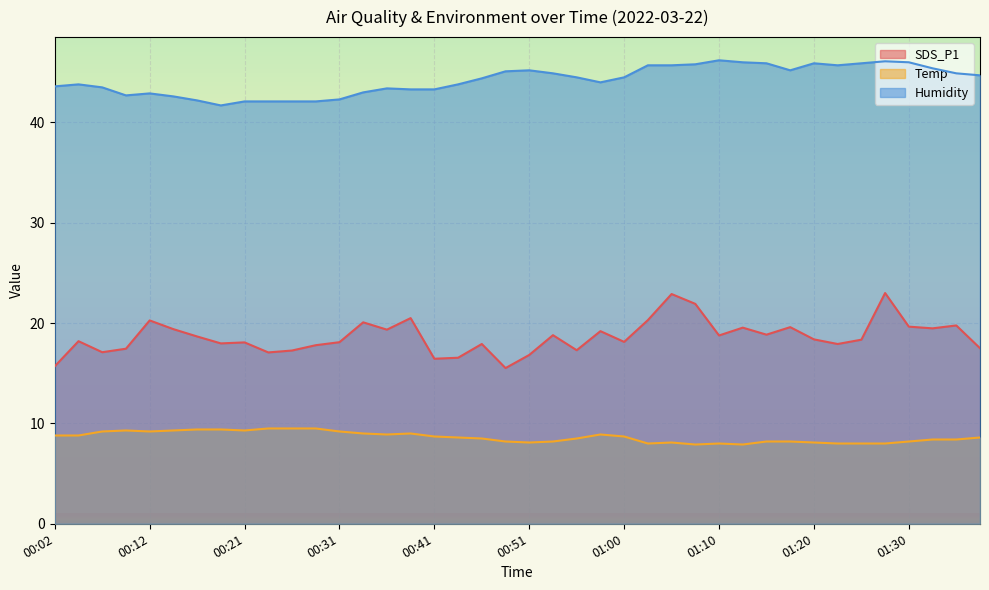

Which series changed the most between 00:24 and 01:23?

Humidity